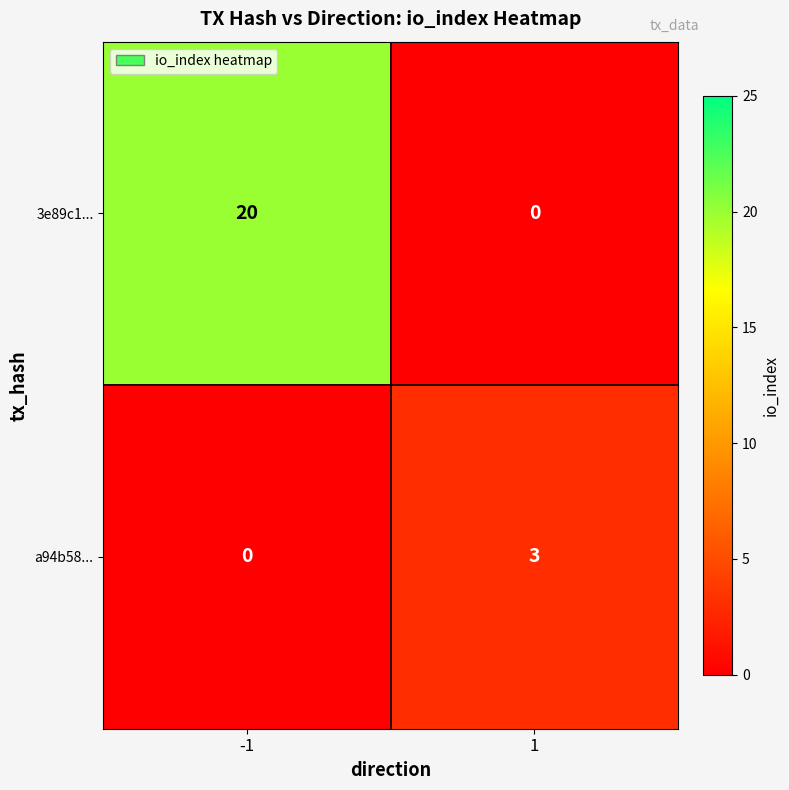

What is the difference between the highest and lowest values at -1?

20